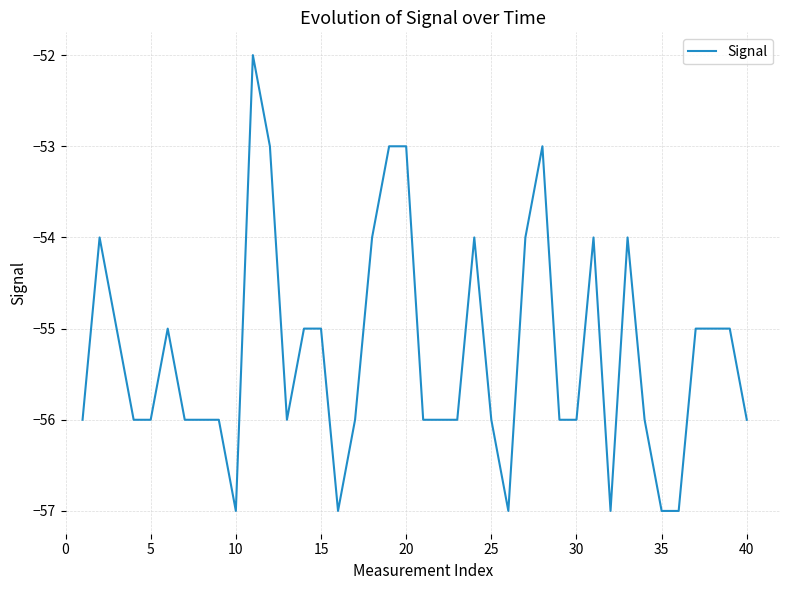

What is the maximum value shown in the chart?

-52